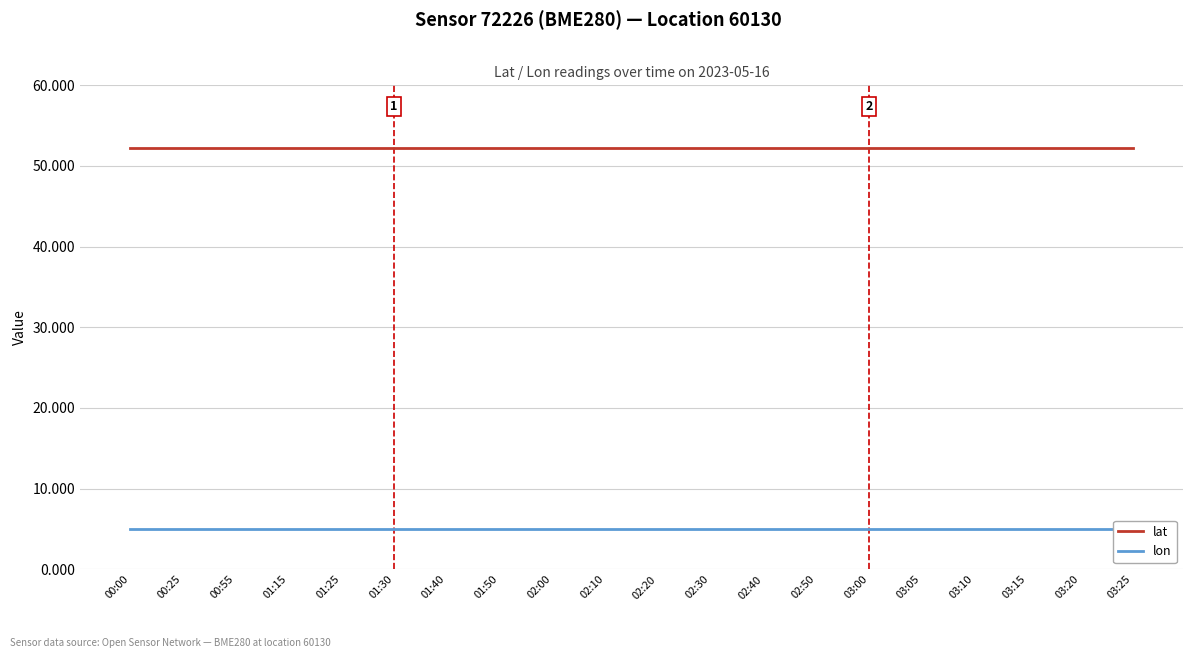

True or false: lat and lon intersect in this chart.

False